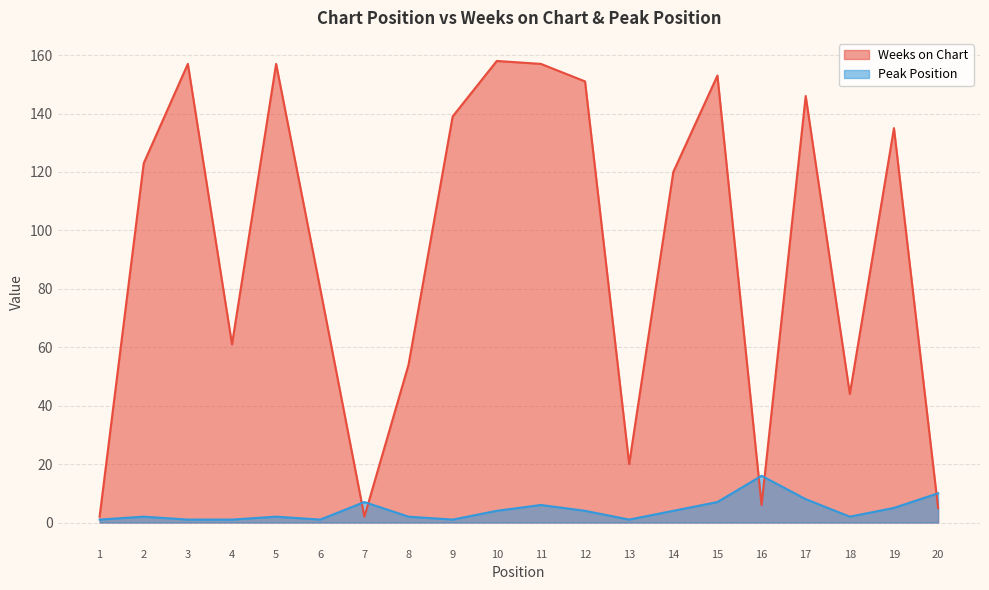

Which series has the largest total across all categories?

Weeks on Chart